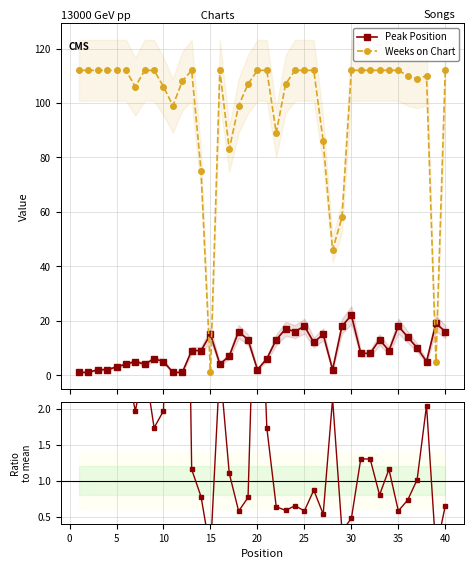

True or false: Weeks on Chart has more than 1 points higher than both neighbors.

True